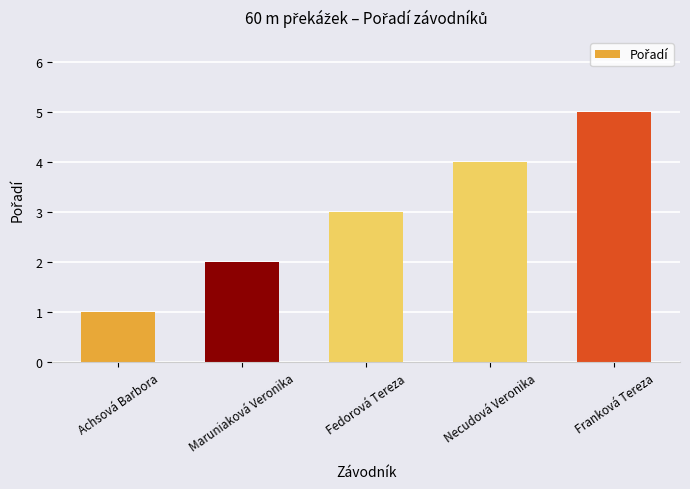

Is it true that the value at Achsová Barbora is 1?

True